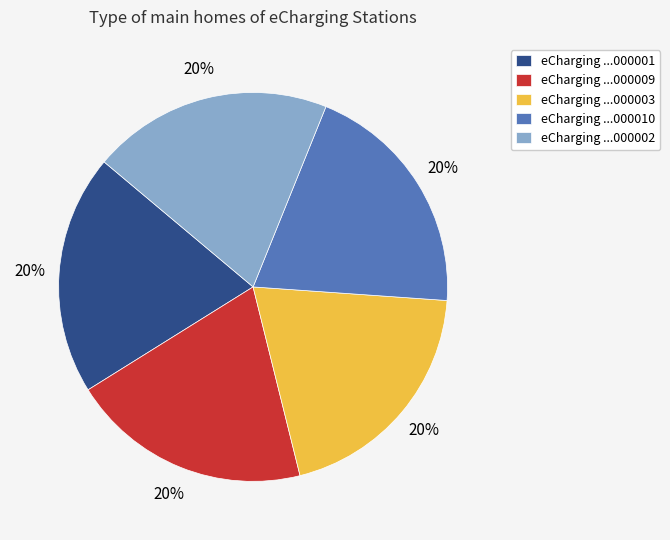

Count the number of slices in the pie.

5